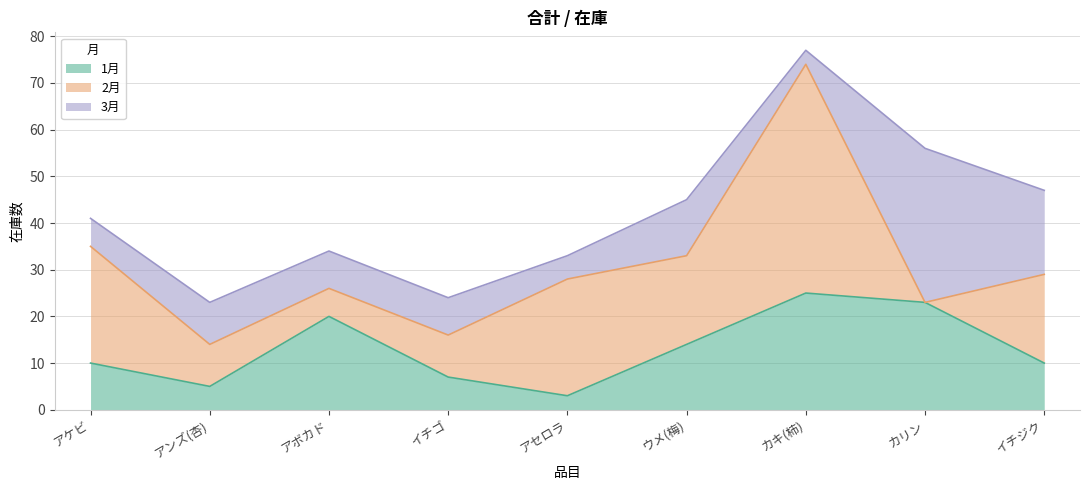

In 1月, how many points are lower than both neighbors (excluding endpoints)?

2